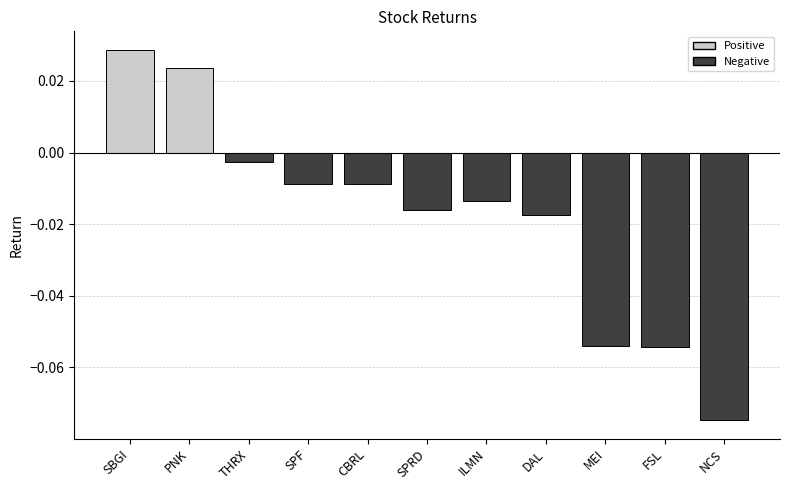

Which category has the highest value across all series?

SBGI